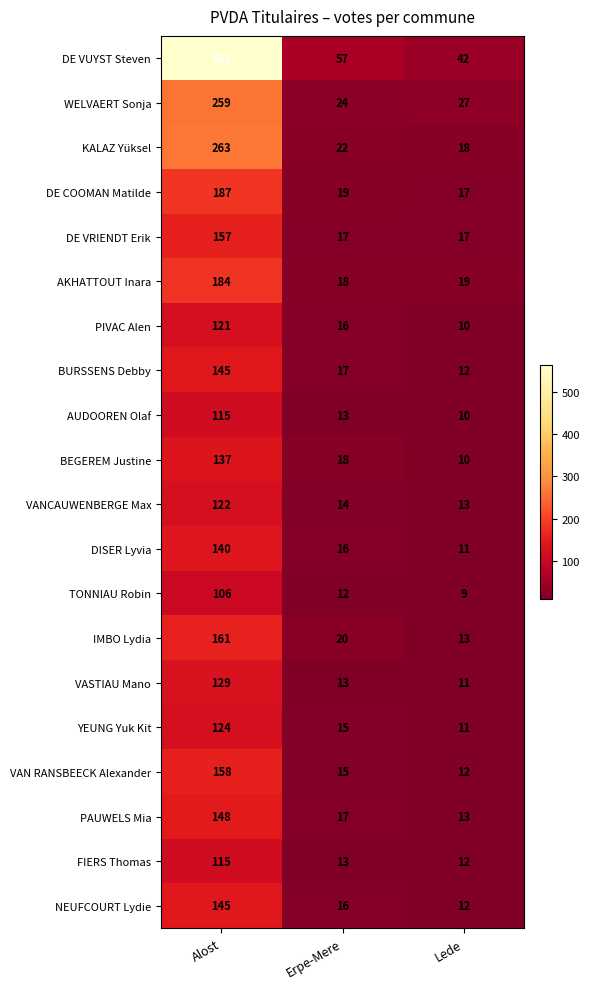

Which series changed the most between Alost and Lede?

DE VUYST Steven